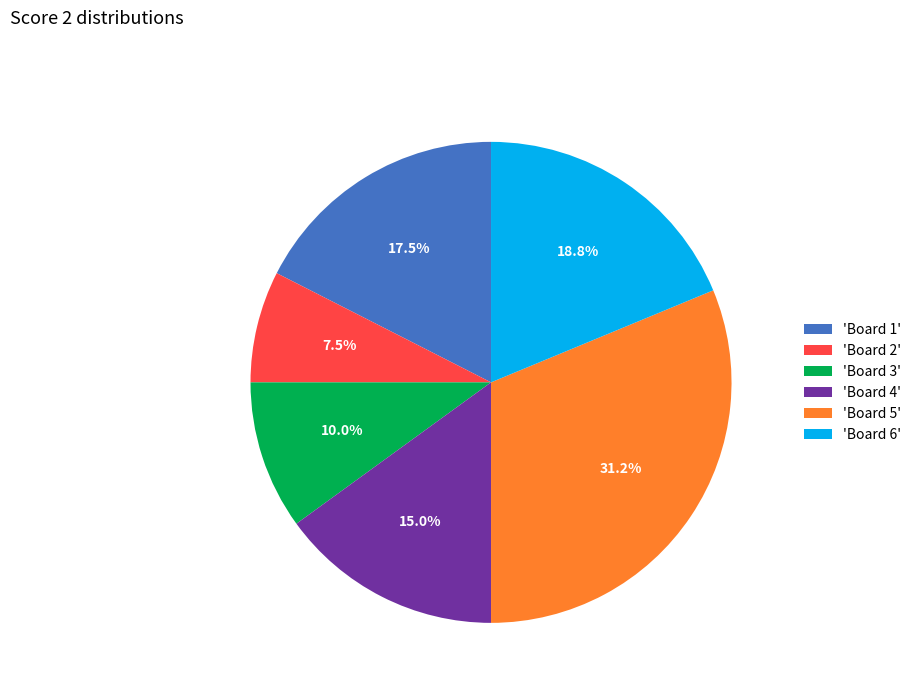

How many segments does this pie chart have?

6